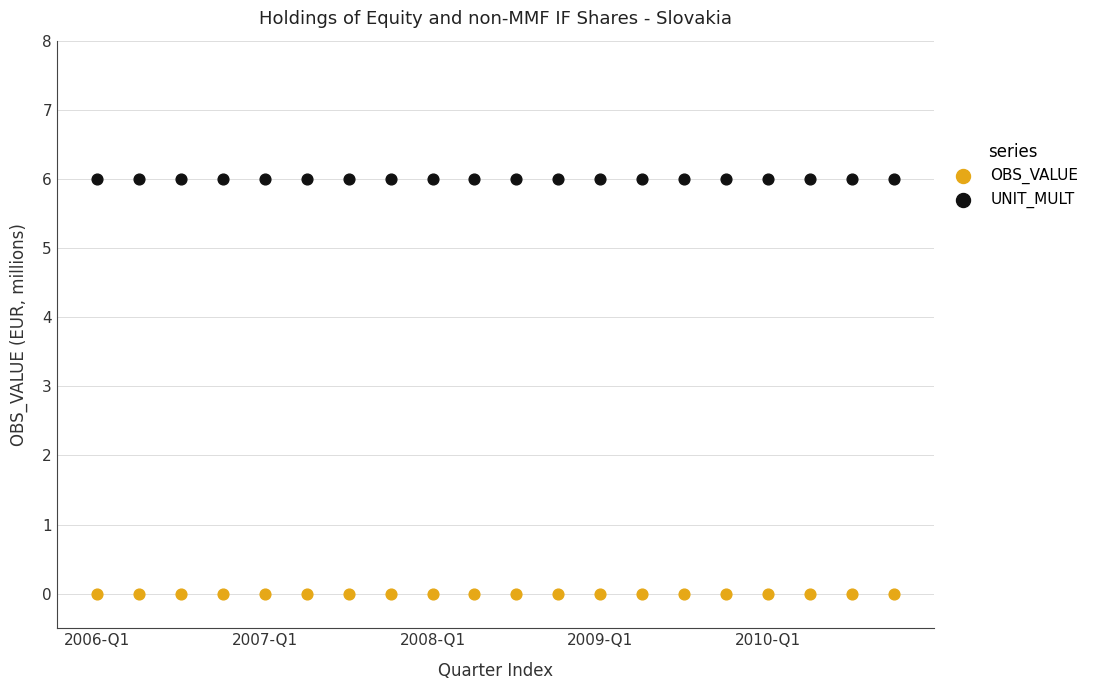

Which series contains the highest Y value?

UNIT_MULT